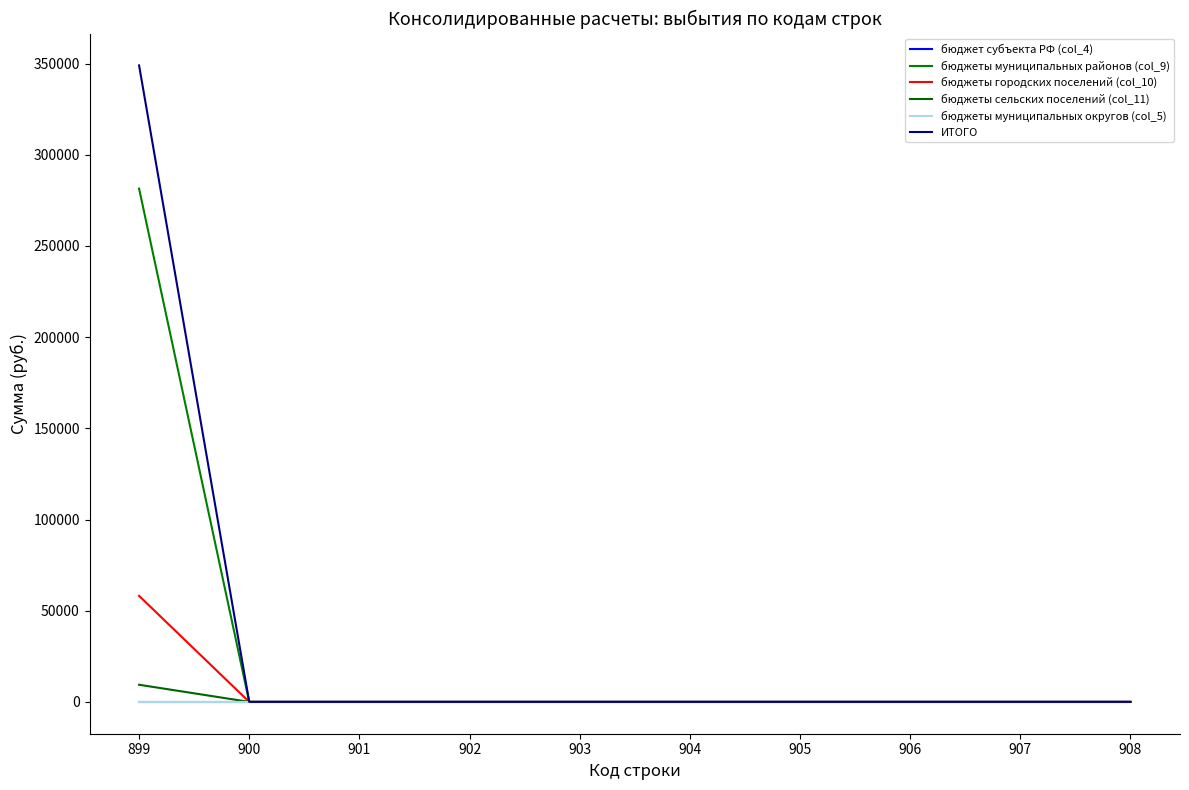

Does the chart display data point markers on the line(s)?

No